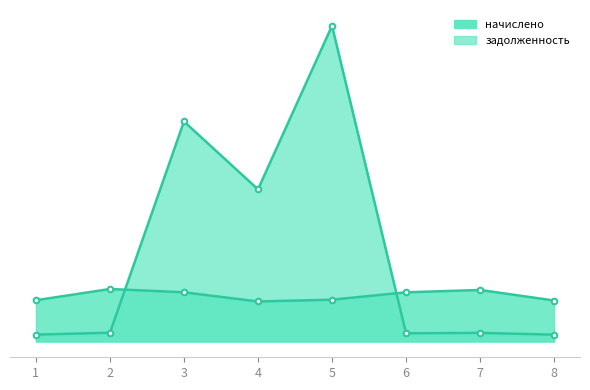

What is the minimum value for начислено_line?

1797.5